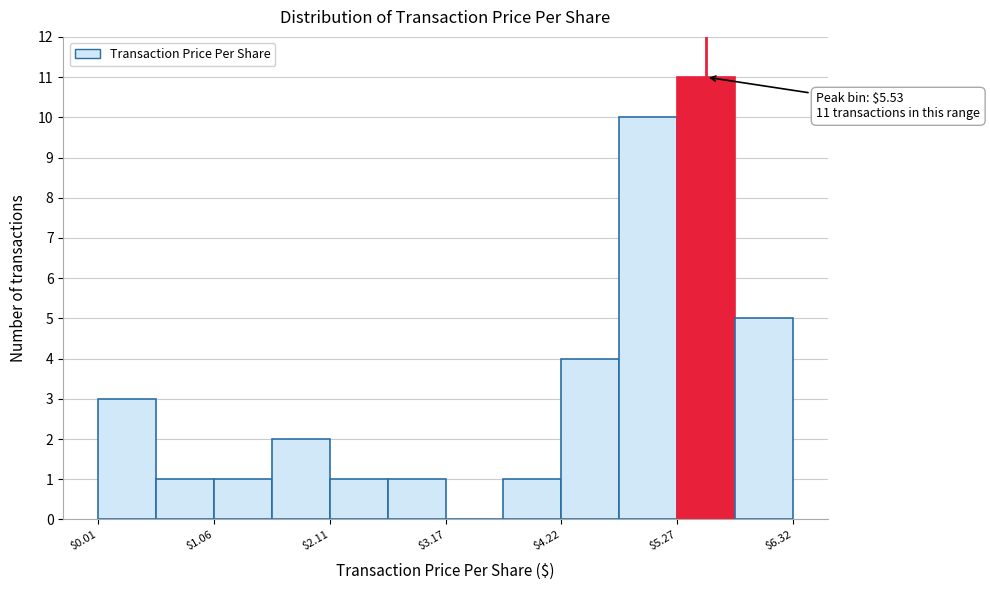

Around what value on the x-axis is the tallest bar? Give the approximate position of its centre, as read against the axis.

5.6